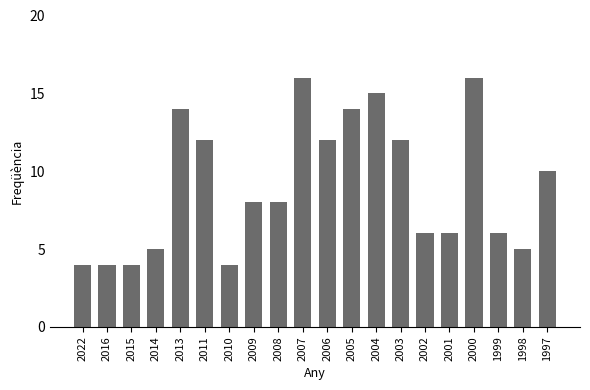

At which label does the data first exceed 8?

2013